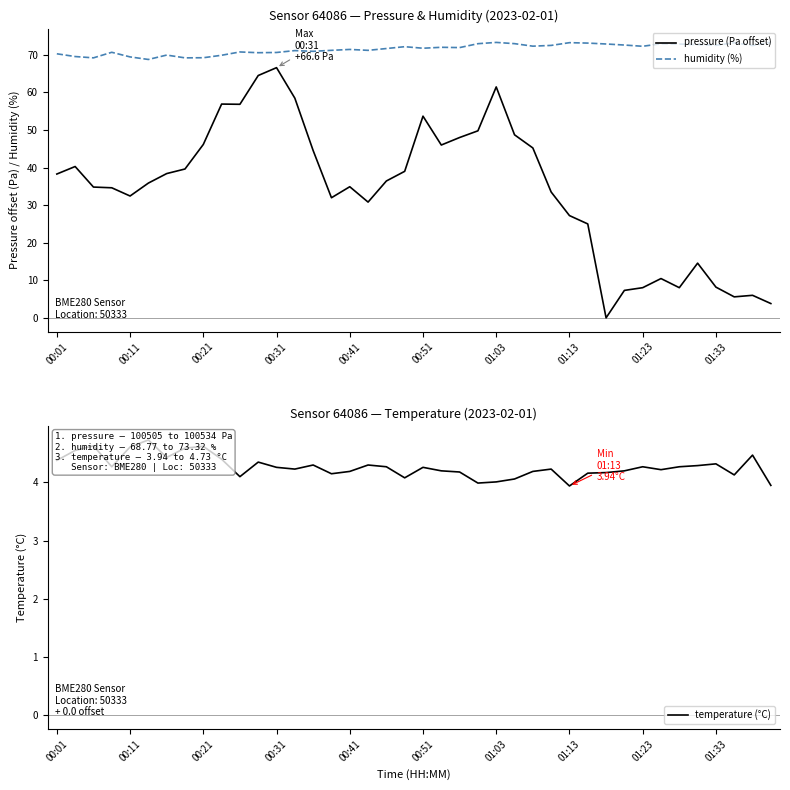

What value does the temperature (°C) series have at 11?

4.3